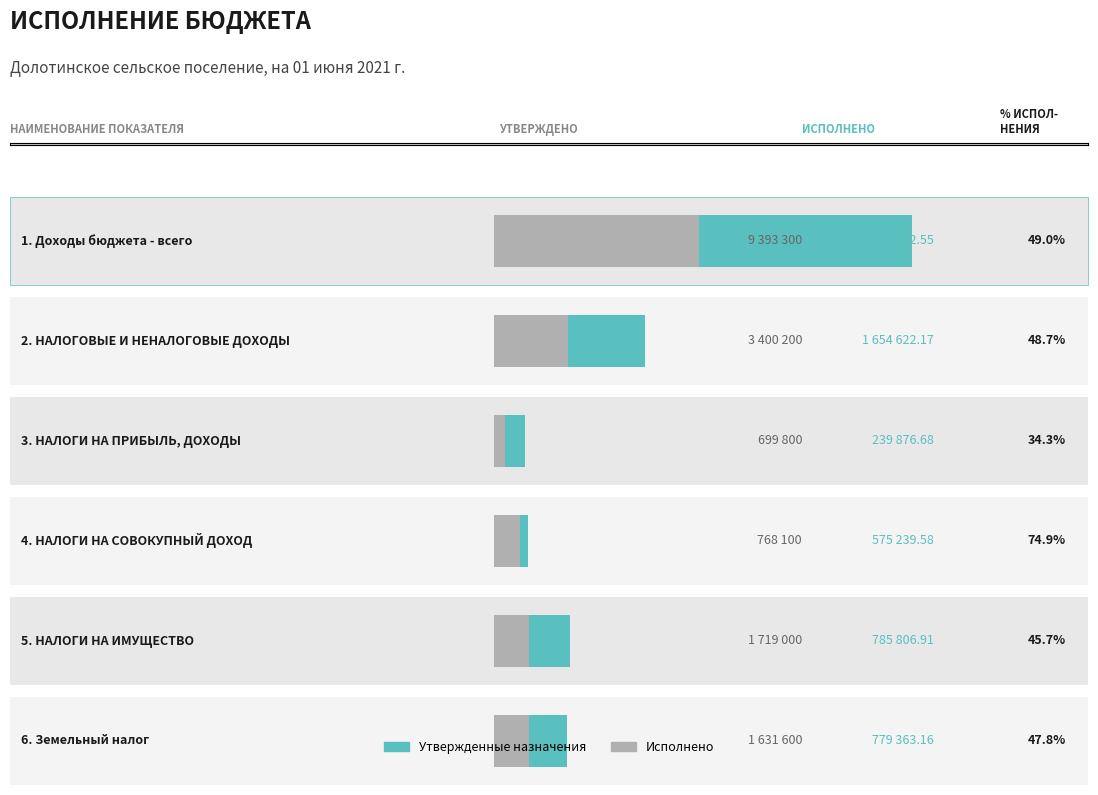

What are all the series names shown in the legend?

Утвержденные назначения, Исполнено